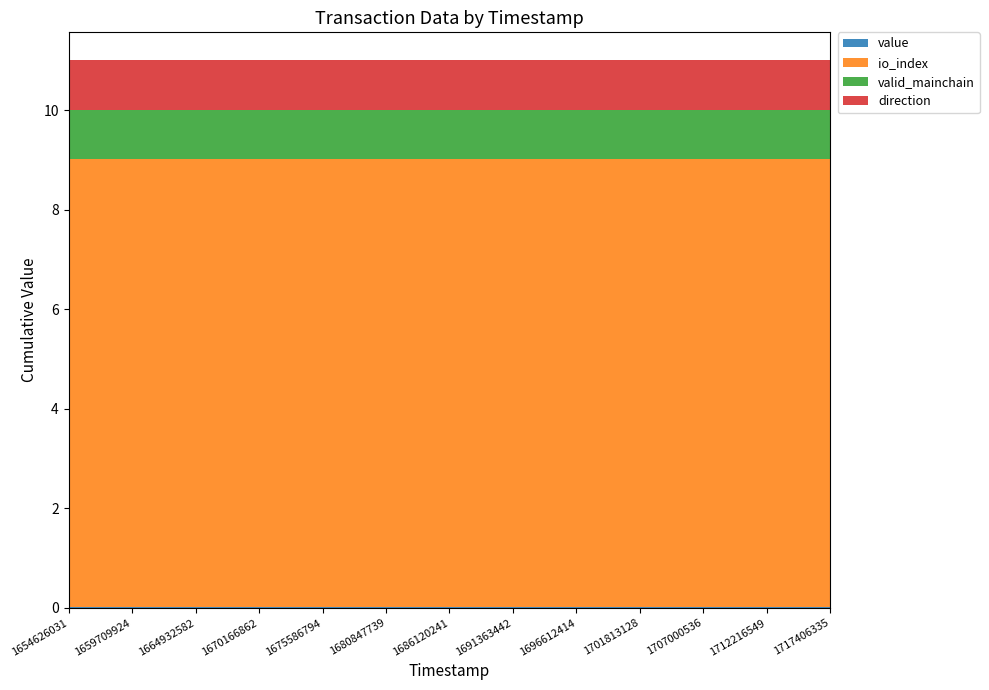

Reading left to right, extract all data points from this chart.

value: 1654626031=0.0	1657165557=0.0	1659709924=0.0	1662320277=0.0	1664932582=0.0	1667553620=0.0	1670166862=0.0	1672900364=0.0	1675586794=0.0	1678231506=0.0	1680847739=0.0	1683466466=0.0	1686120241=0.0	1688766608=0.0	1691363442=0.0	1694070958=0.0	1696612414=0.0	1699204047=0.0	1701813128=0.0	1704402462=0.0	1707000536=0.0	1709601077=0.0	1712216549=0.0	1714795947=0.0	1717406335=0.0
io_index: 1654626031=9.0	1657165557=9.0	1659709924=9.0	1662320277=9.0	1664932582=9.0	1667553620=9.0	1670166862=9.0	1672900364=9.0	1675586794=9.0	1678231506=9.0	1680847739=9.0	1683466466=9.0	1686120241=9.0	1688766608=9.0	1691363442=9.0	1694070958=9.0	1696612414=9.0	1699204047=9.0	1701813128=9.0	1704402462=9.0	1707000536=9.0	1709601077=9.0	1712216549=9.0	1714795947=9.0	1717406335=9.0
valid_mainchain: 1654626031=1.0	1657165557=1.0	1659709924=1.0	1662320277=1.0	1664932582=1.0	1667553620=1.0	1670166862=1.0	1672900364=1.0	1675586794=1.0	1678231506=1.0	1680847739=1.0	1683466466=1.0	1686120241=1.0	1688766608=1.0	1691363442=1.0	1694070958=1.0	1696612414=1.0	1699204047=1.0	1701813128=1.0	1704402462=1.0	1707000536=1.0	1709601077=1.0	1712216549=1.0	1714795947=1.0	1717406335=1.0
direction: 1654626031=1.0	1657165557=1.0	1659709924=1.0	1662320277=1.0	1664932582=1.0	1667553620=1.0	1670166862=1.0	1672900364=1.0	1675586794=1.0	1678231506=1.0	1680847739=1.0	1683466466=1.0	1686120241=1.0	1688766608=1.0	1691363442=1.0	1694070958=1.0	1696612414=1.0	1699204047=1.0	1701813128=1.0	1704402462=1.0	1707000536=1.0	1709601077=1.0	1712216549=1.0	1714795947=1.0	1717406335=1.0